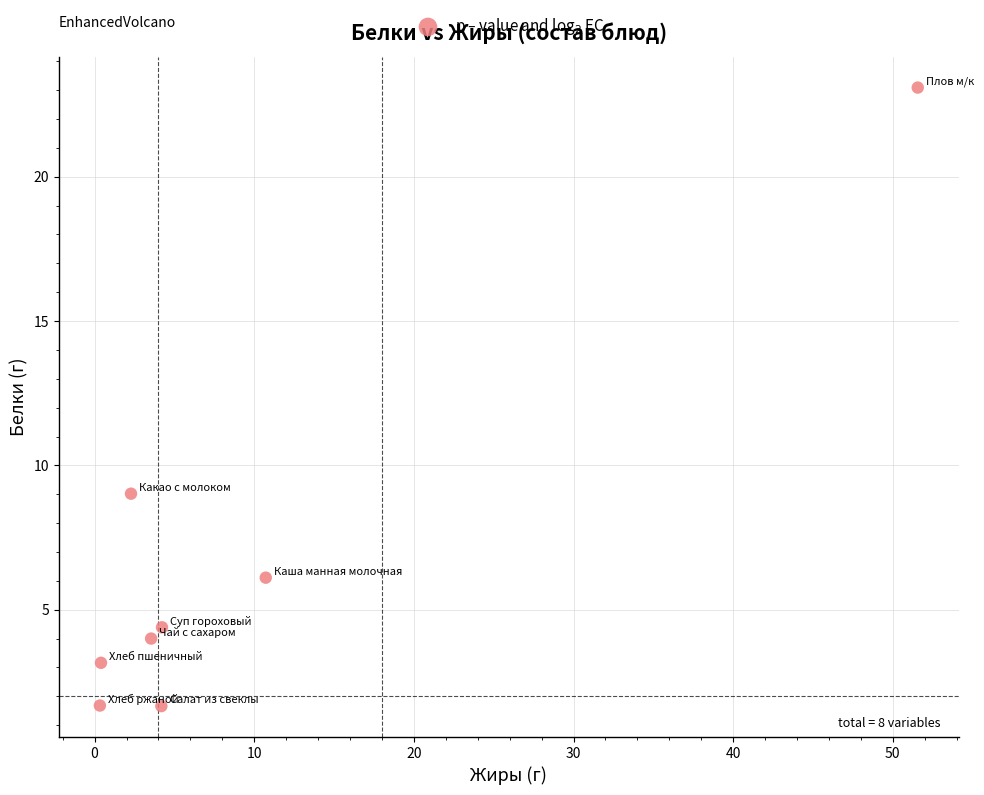

What Y value in the scatter plot is closest to 12?

9.0